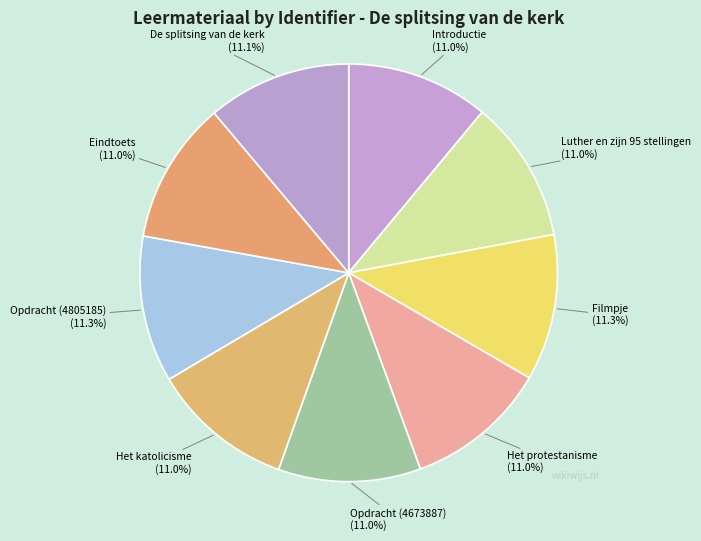

What is the ratio of the value at Introductie to the value at Het katolicisme?

1.0